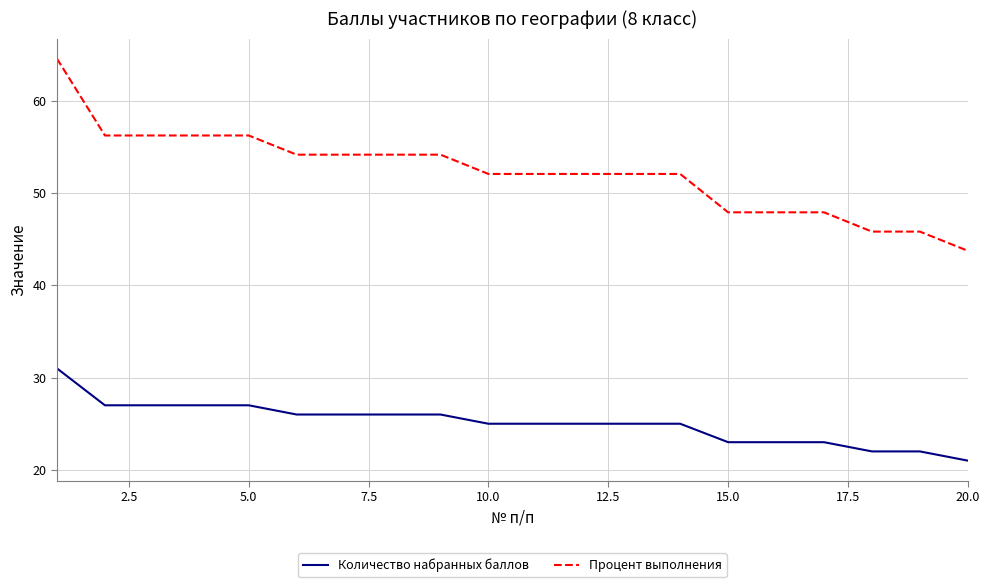

List the series in order of their peak value, highest first.

Процент выполнения, Количество набранных баллов